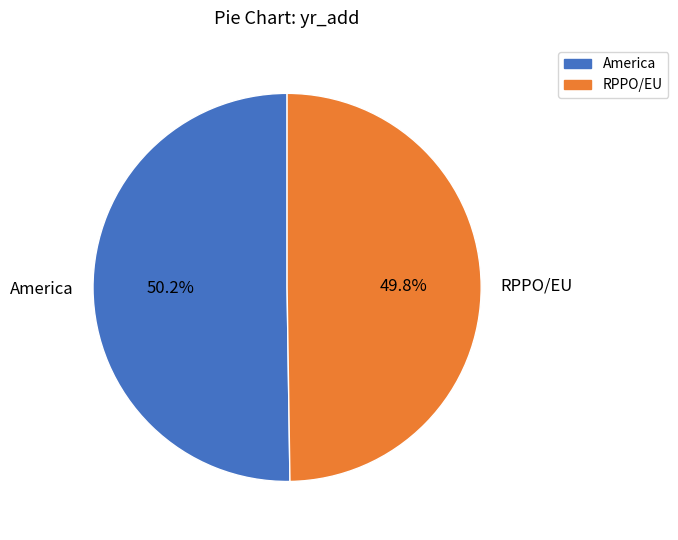

What is the total percentage of RPPO/EU and America?

100.0%